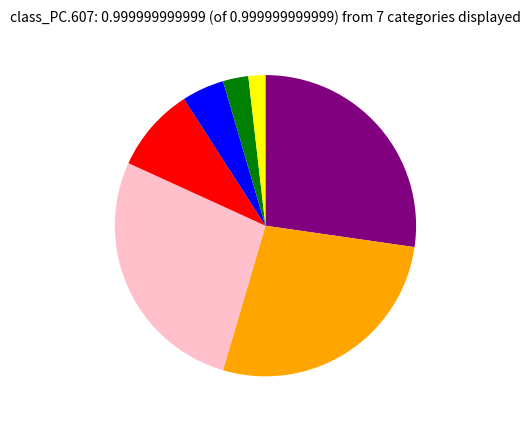

Is there any slice that represents more than half of the pie?

No